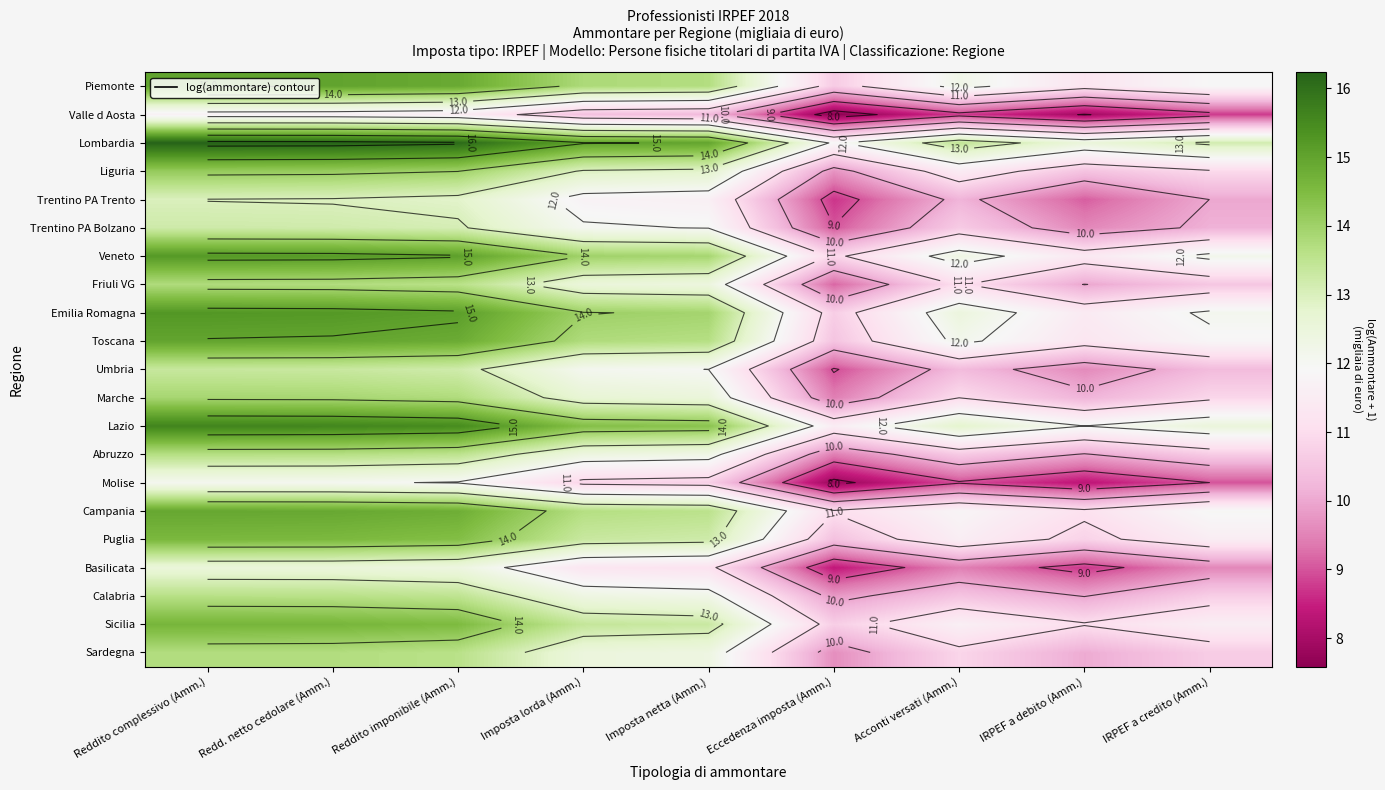

List the labels in order of Campania value, smallest first.

Eccedenza imposta (Amm.), IRPEF a debito (Amm.), Acconti versati (Amm.), IRPEF a credito (Amm.), Imposta netta (Amm.), Imposta lorda (Amm.), Reddito imponibile (Amm.), Redd. netto cedolare (Amm.), Reddito complessivo (Amm.)